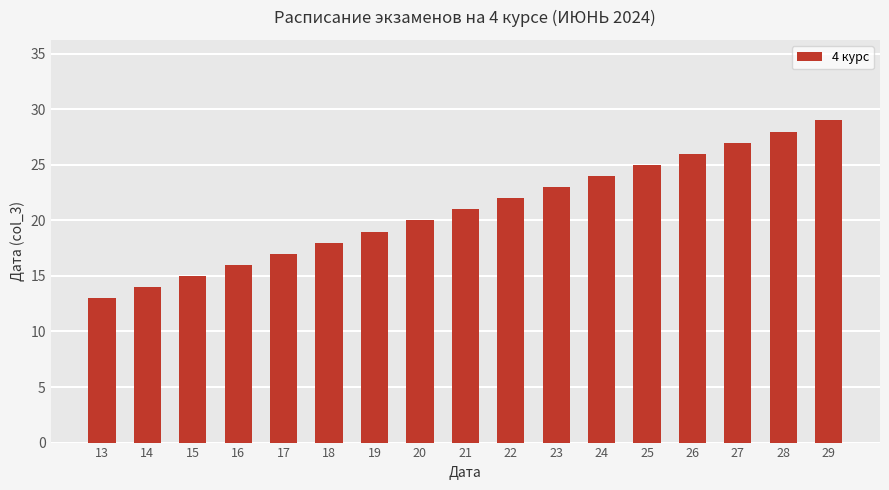

What is the sum of all values?

357